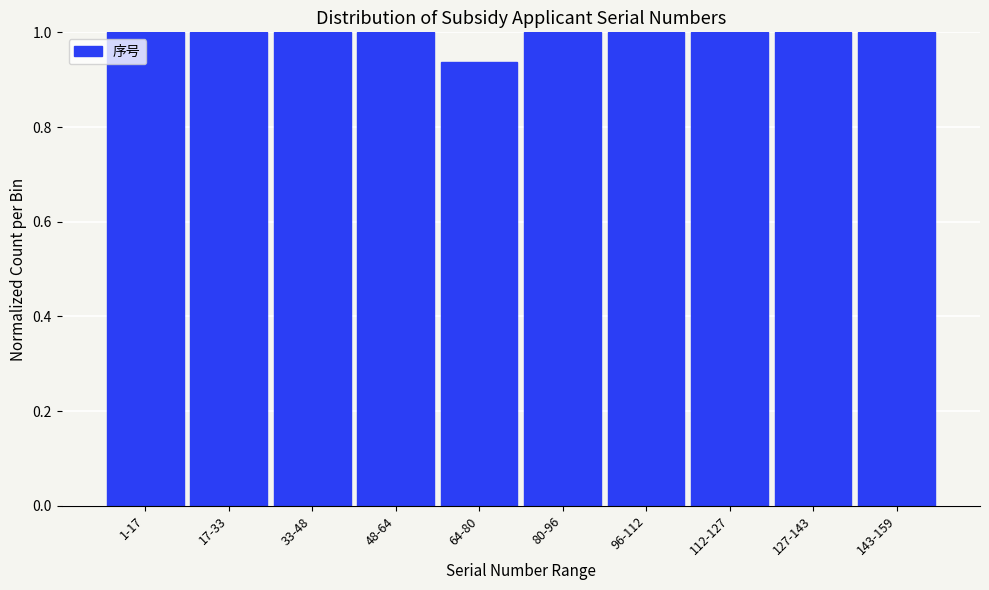

What is the sum of the values at 112-127 and 1-17?

2.0